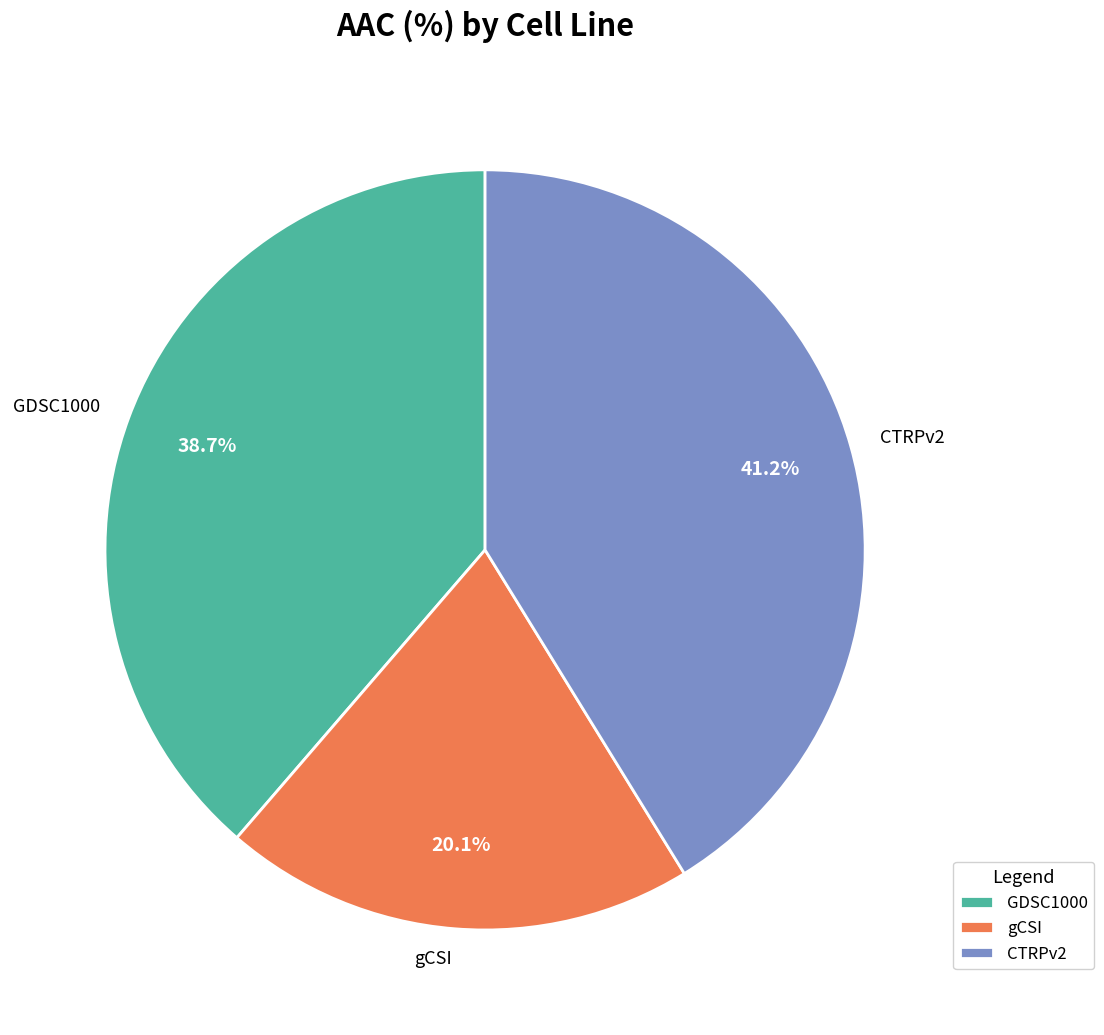

Approximately how many times larger is the value at CTRPv2 compared to GDSC1000?

1.1